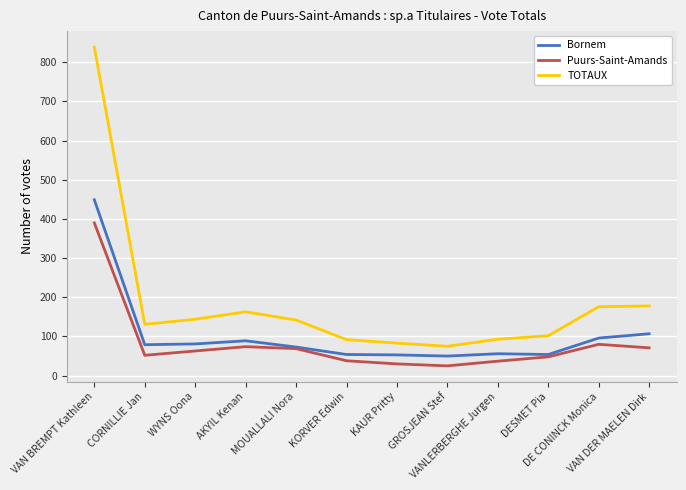

What is the total value across all series at VAN DER MAELEN Dirk?

356